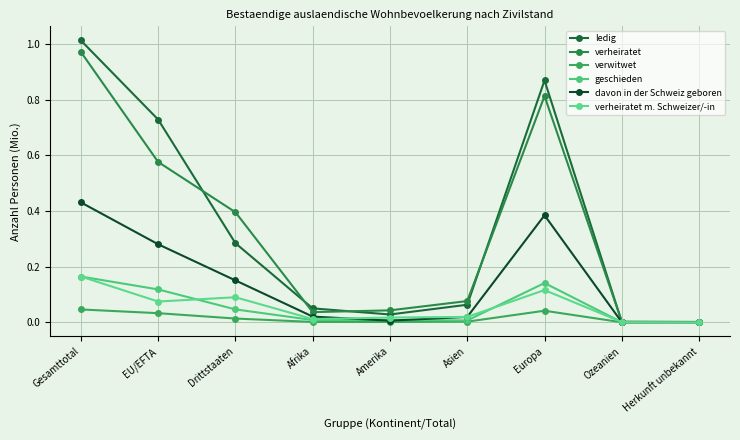

What is the label of the 8th point from the left?

Ozeanien